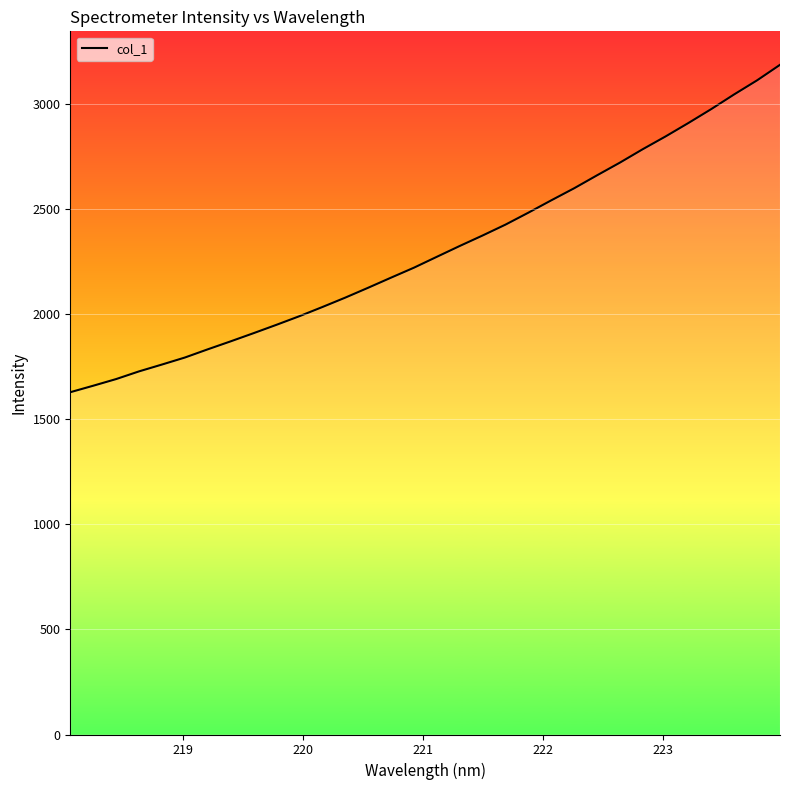

What is the maximum value shown in the chart?

3187.9